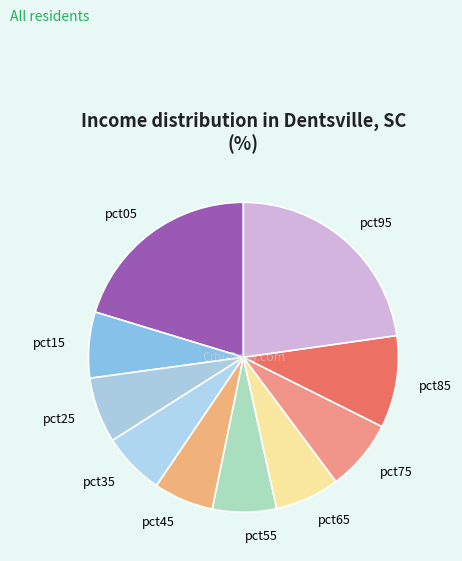

The pct65 slice represents 7% of the pie. True or false?

True